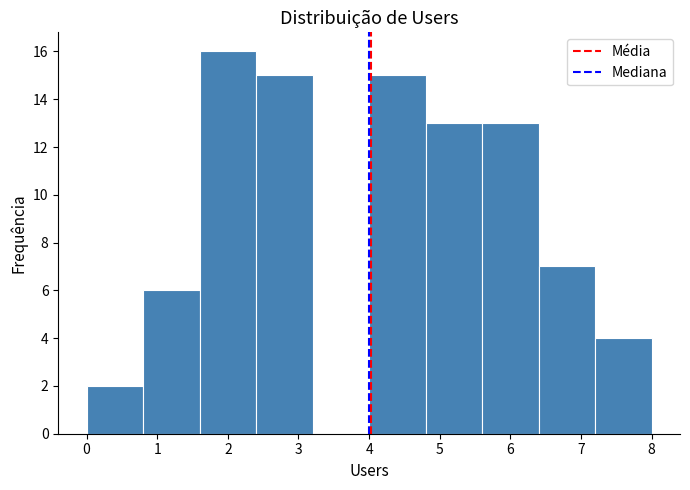

Which range on the x-axis has the tallest bar?

1.6 to 2.4